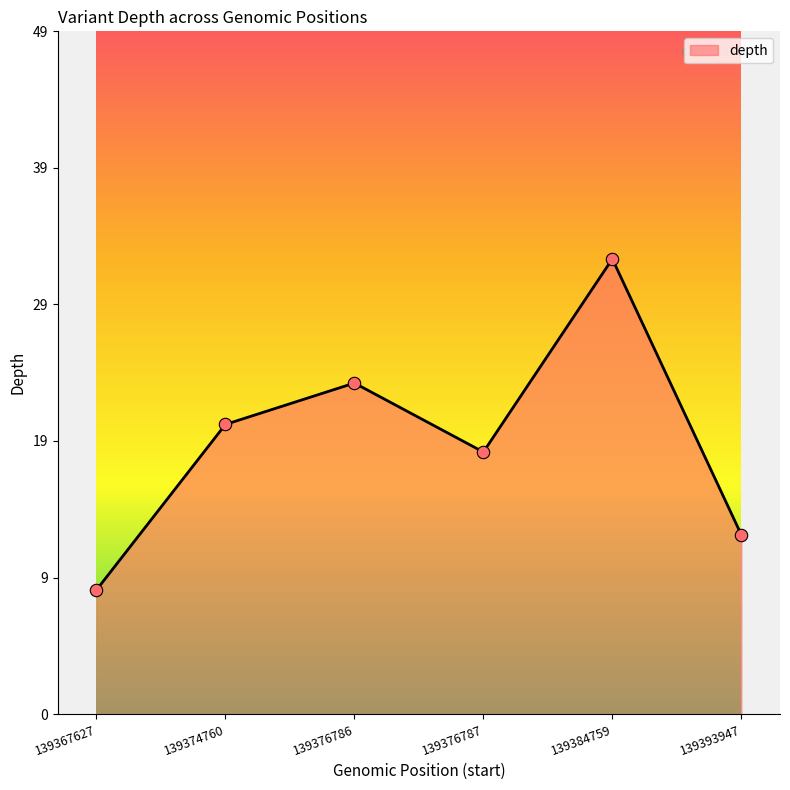

Does the chart have visible grid lines?

No